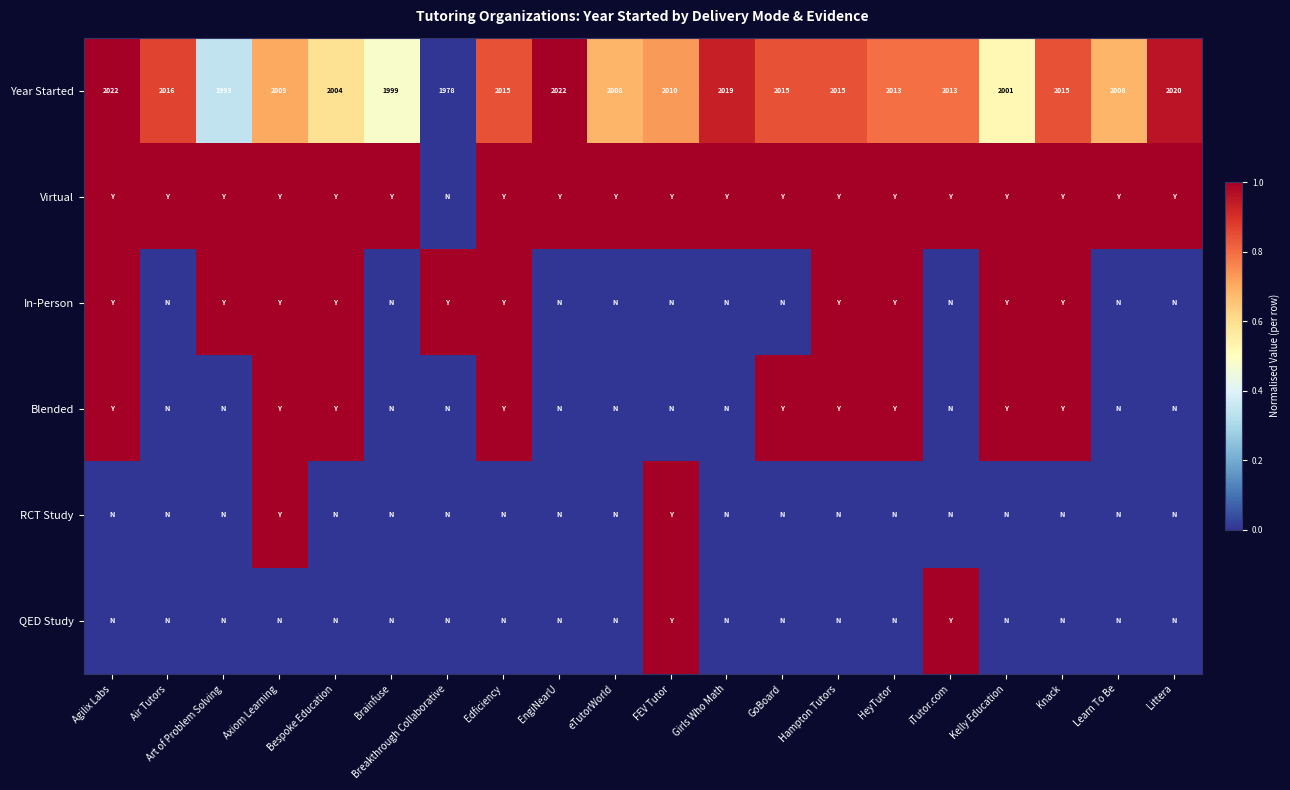

What is the difference between the Year Started values at iTutor.com and FEV Tutor?

3